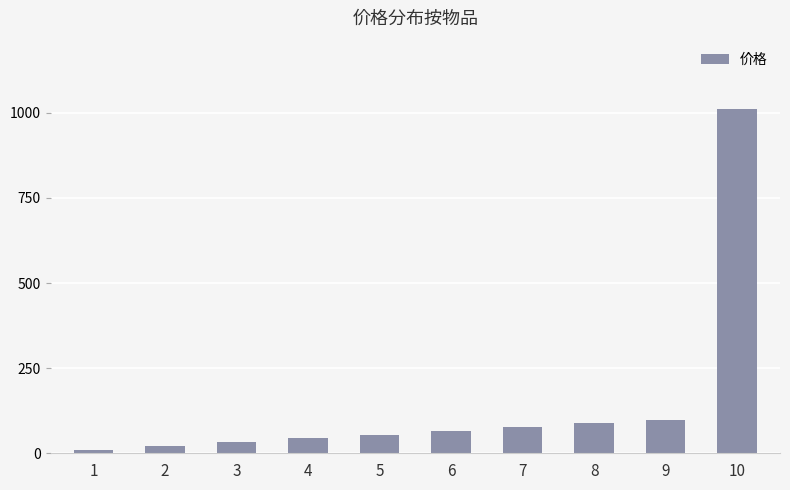

What is the difference between the maximum and minimum values?

999